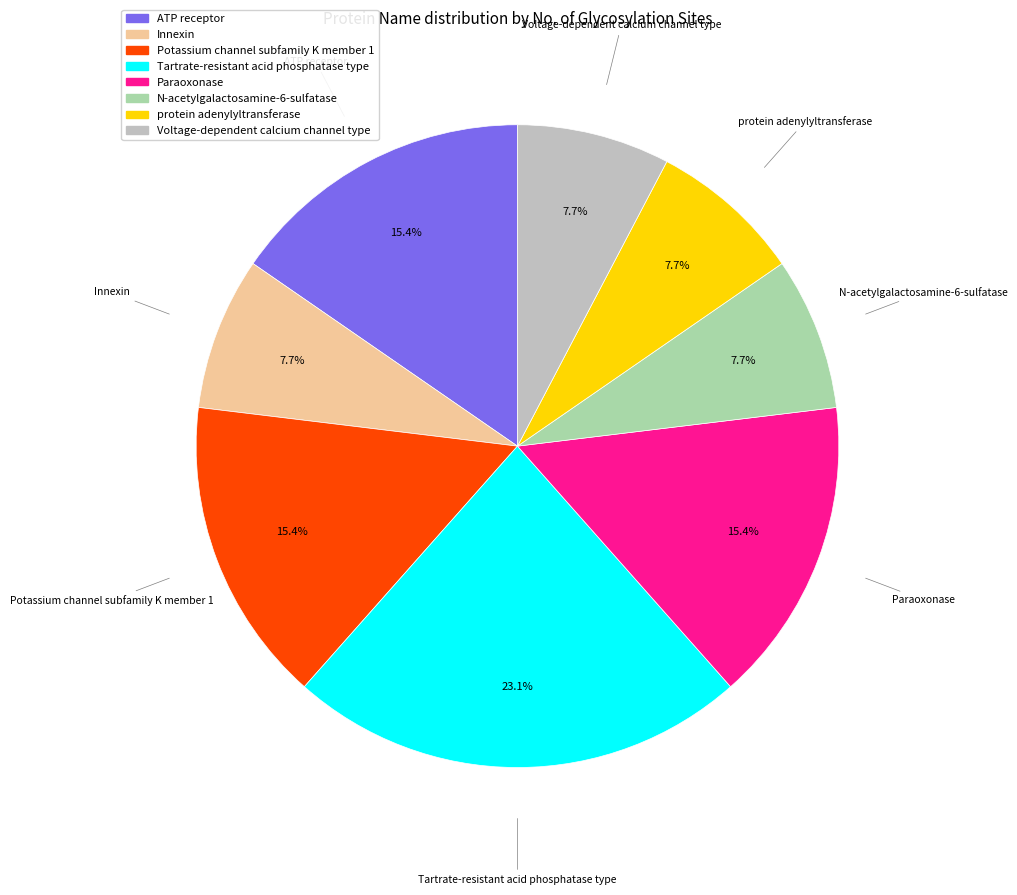

Does Voltage-dependent calcium channel type account for over 50% of the chart?

No